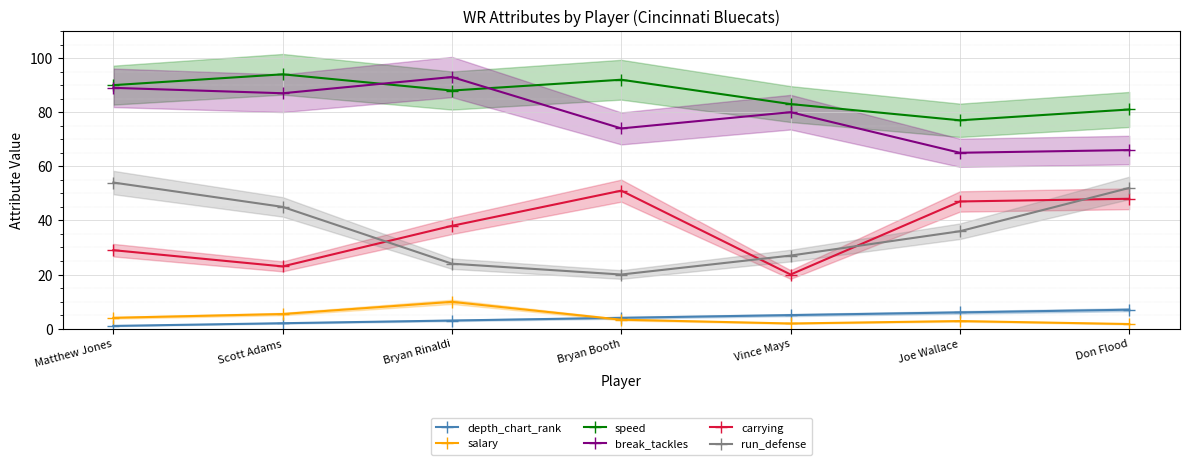

Rank the categories by break_tackles value from lowest to highest.

Joe Wallace, Don Flood, Bryan Booth, Vince Mays, Scott Adams, Matthew Jones, Bryan Rinaldi